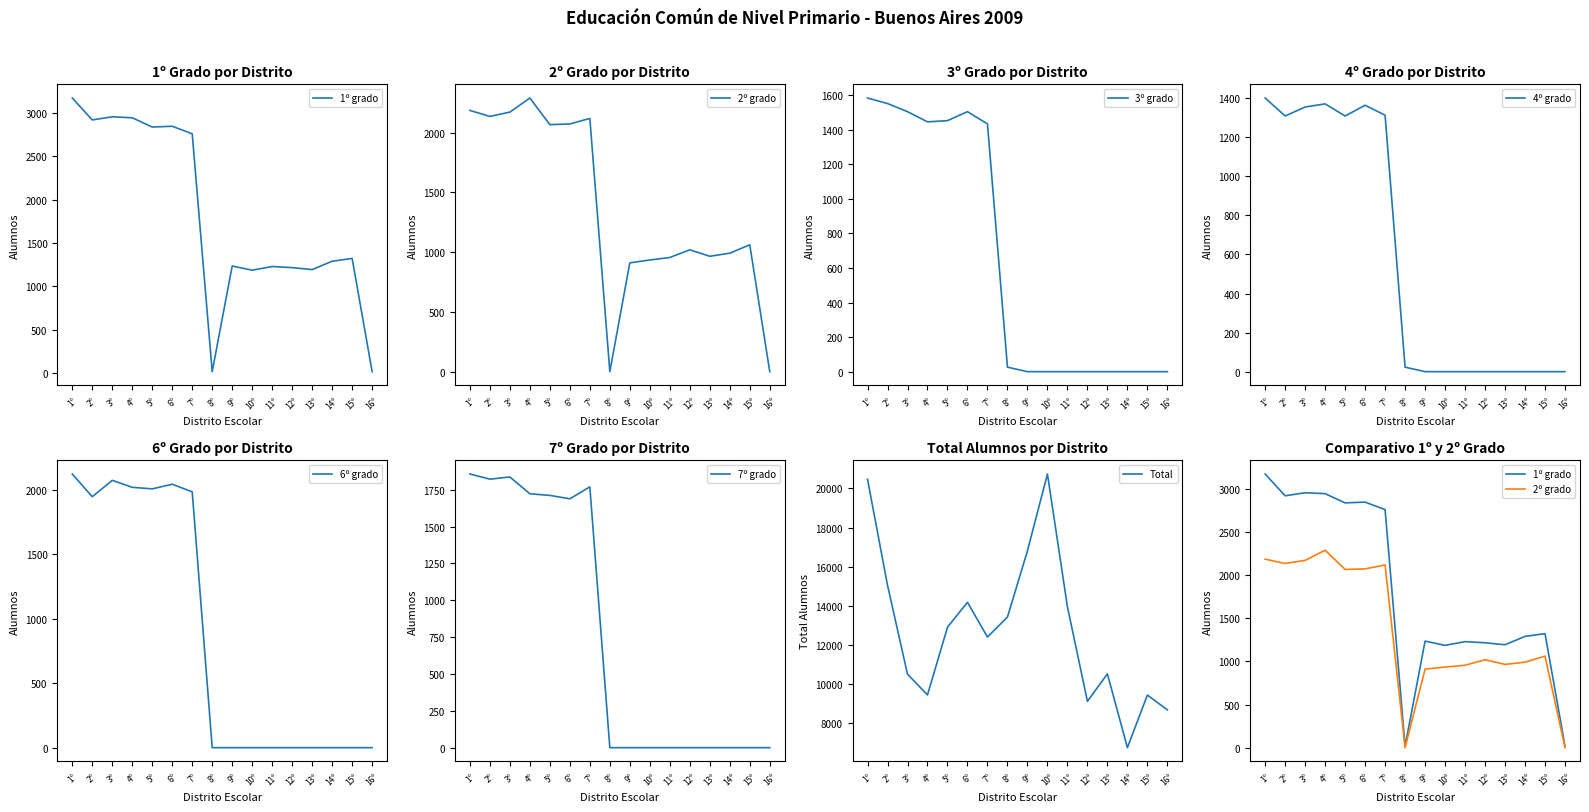

True or false: 7º grado and 1º grado cross at least once.

False